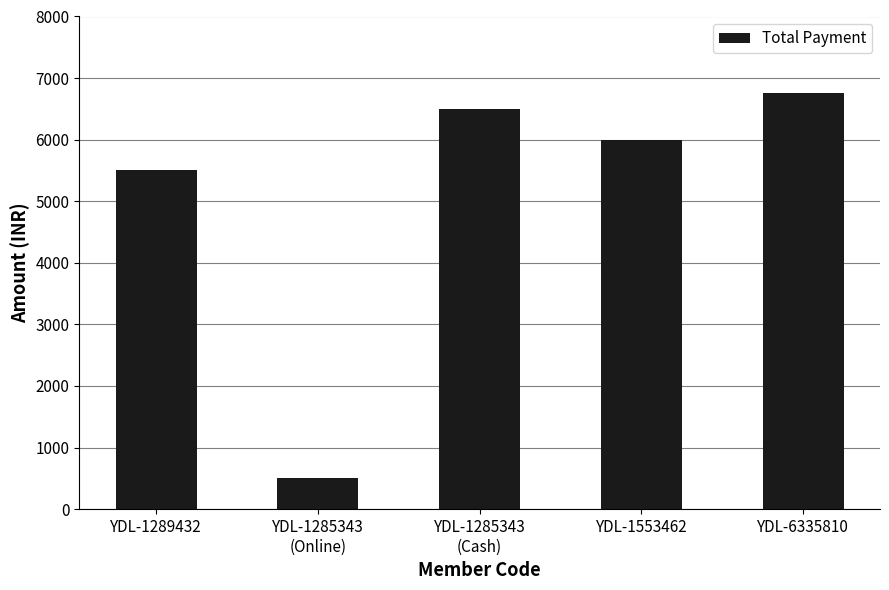

What position from the right is YDL-6335810?

1